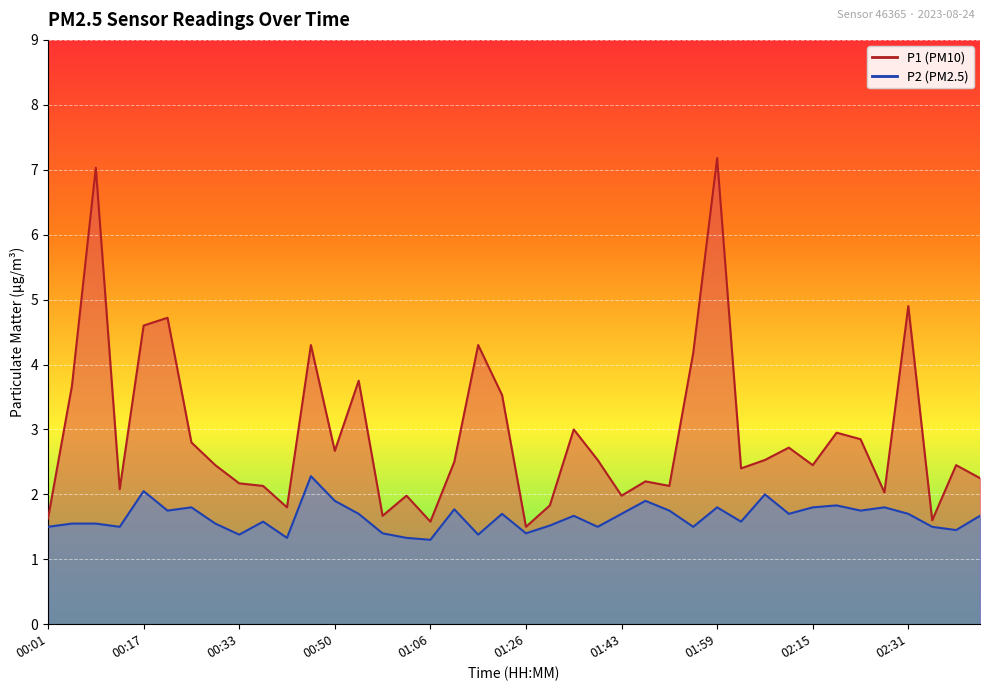

Which series has the widest spread of values?

P1 (line)